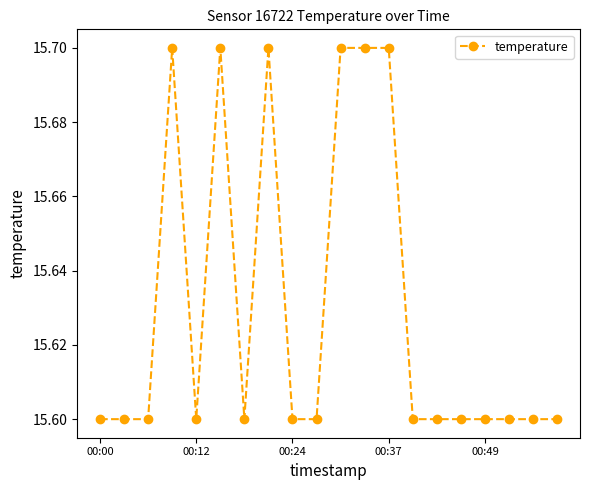

What is the average value?

15.6